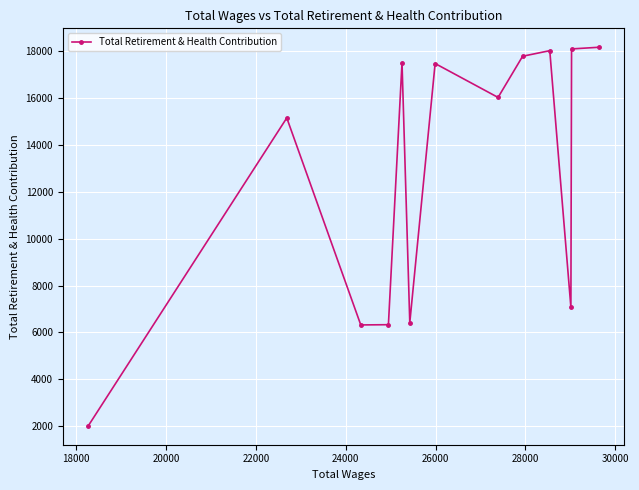

How many values are below 16007?

6